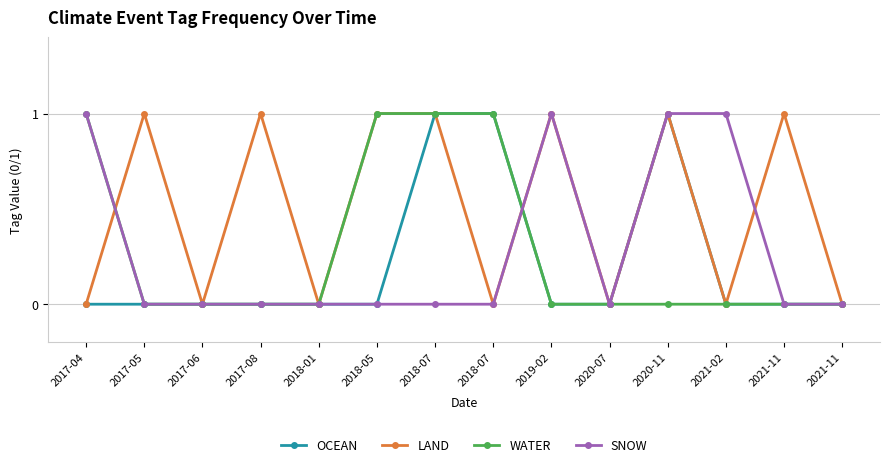

How many lines are shown in the chart?

4